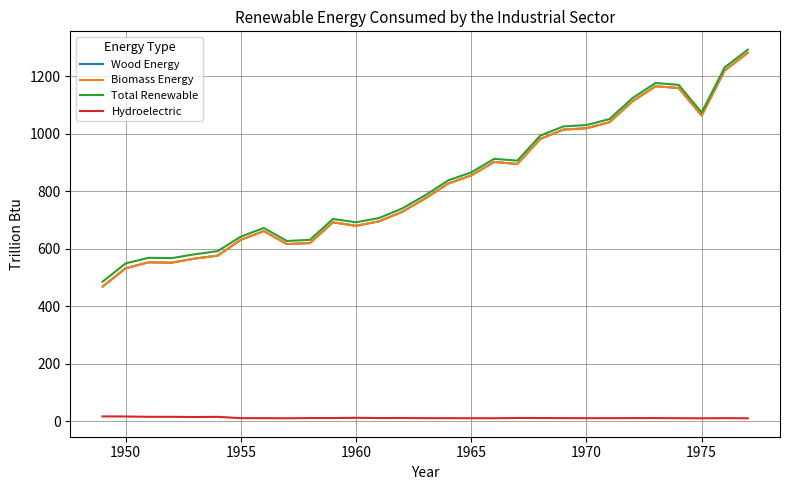

Does the chart have visible grid lines?

Yes